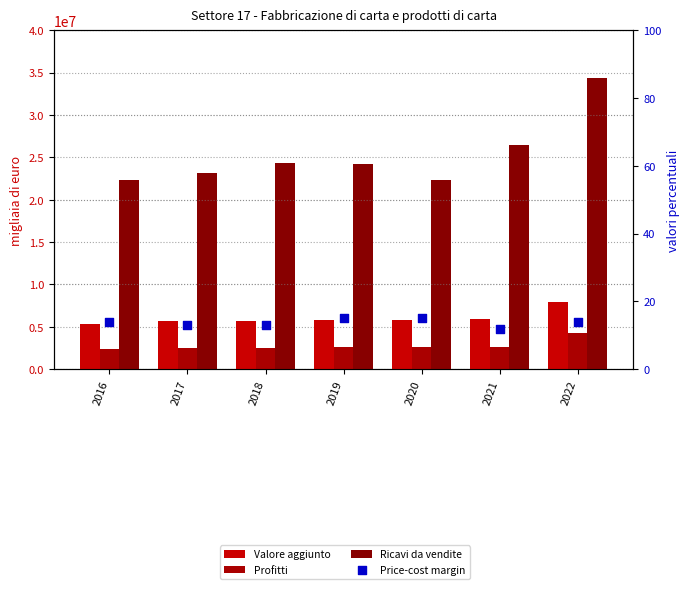

Which series contains the highest Y value?

Ricavi da vendite